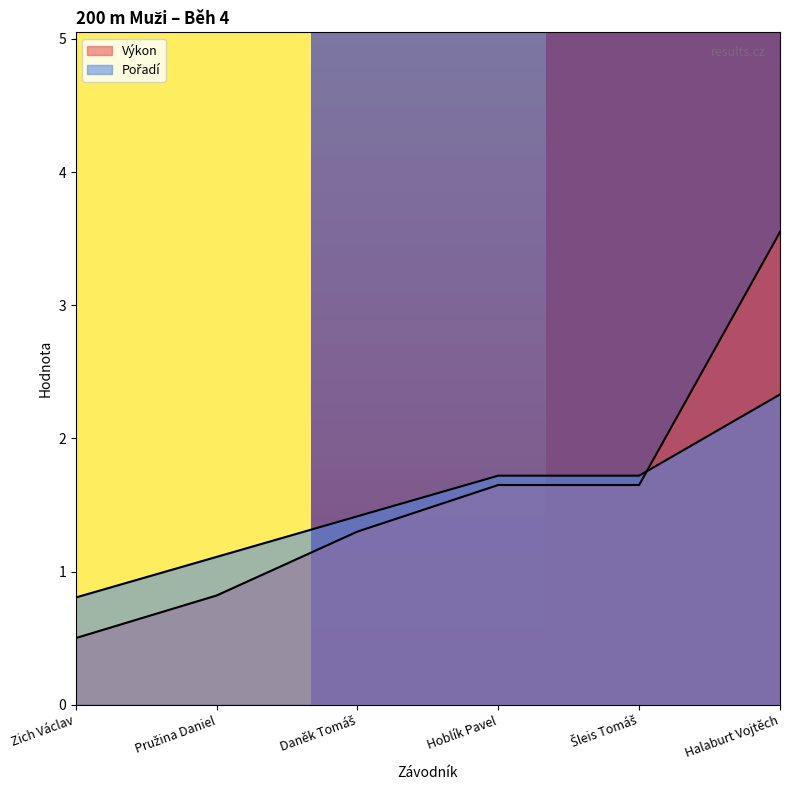

The value of Výkon at Halaburt Vojtěch is 1.0. True or false?

False